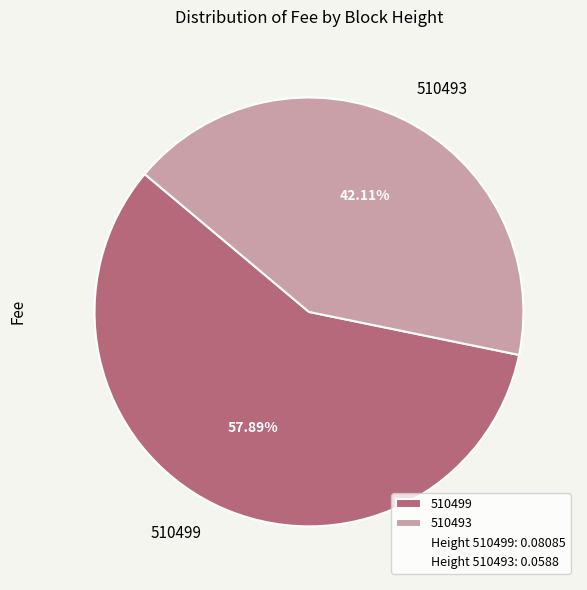

Is there any slice that represents more than half of the pie?

Yes